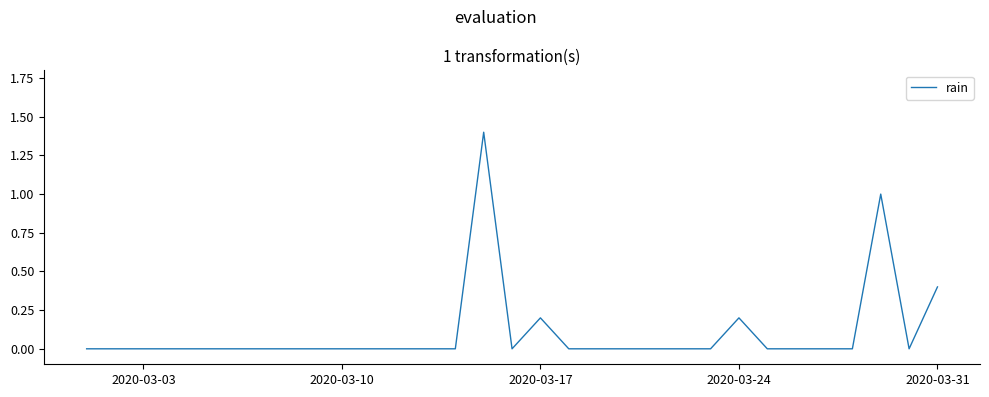

What is the sum of all values?

3.2